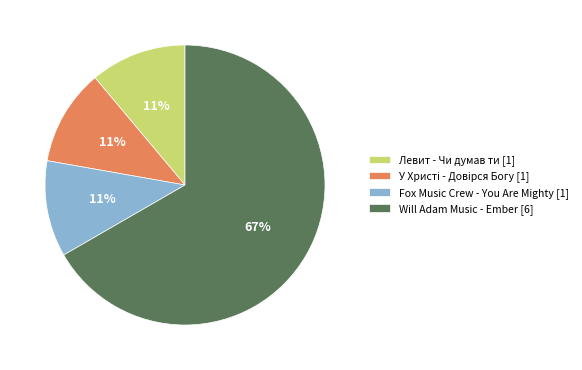

How many slices are in this pie chart?

4